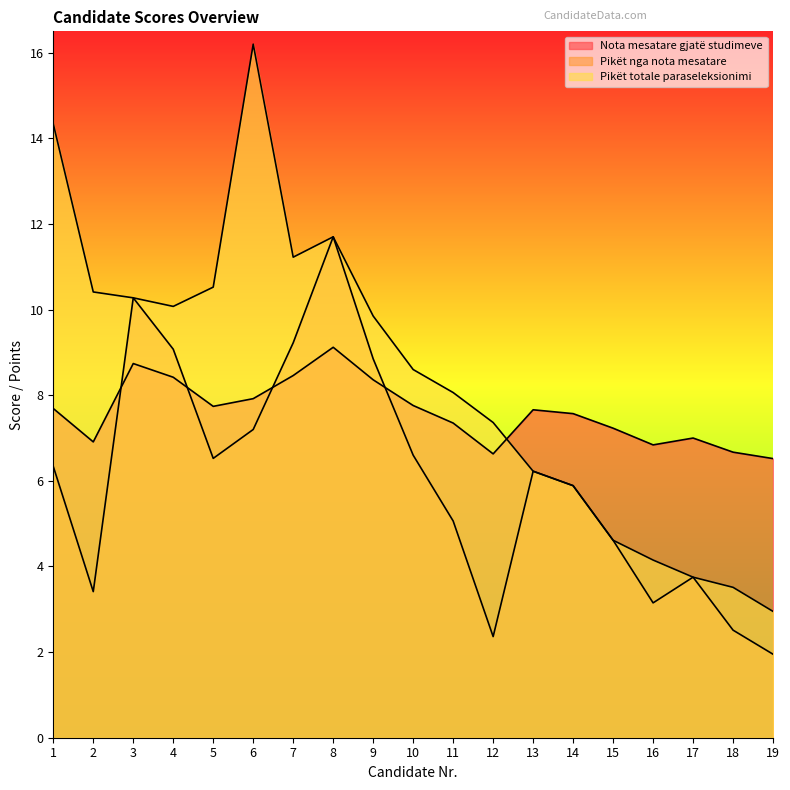

What is the smallest value displayed?

1.9